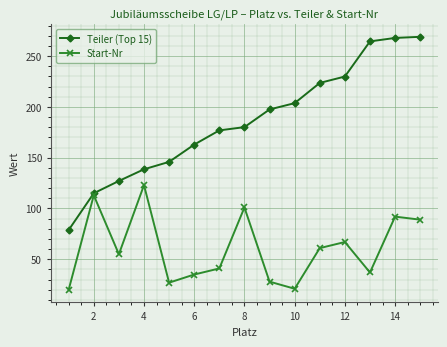

What is the value of the Start-Nr point at the 6th from the left?

35.0